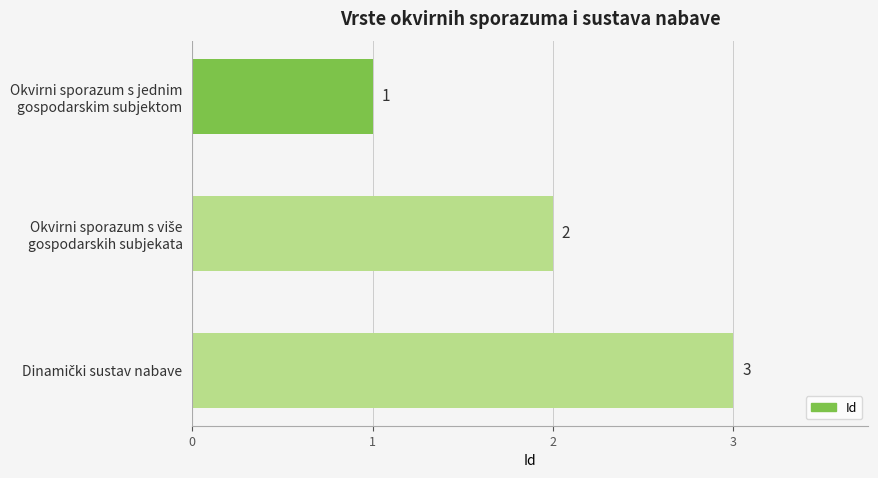

How many values are between 1 and 3?

3